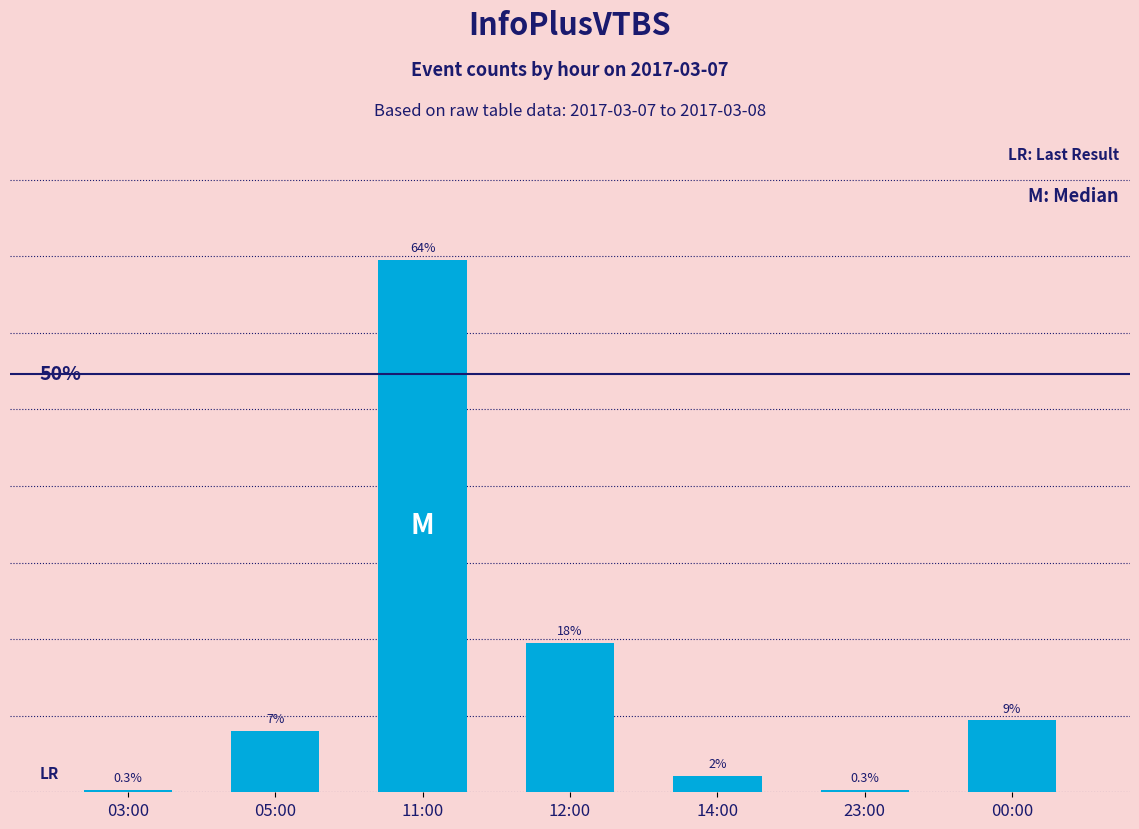

Rank the categories by value from lowest to highest.

03:00, 23:00, 14:00, 05:00, 00:00, 12:00, 11:00